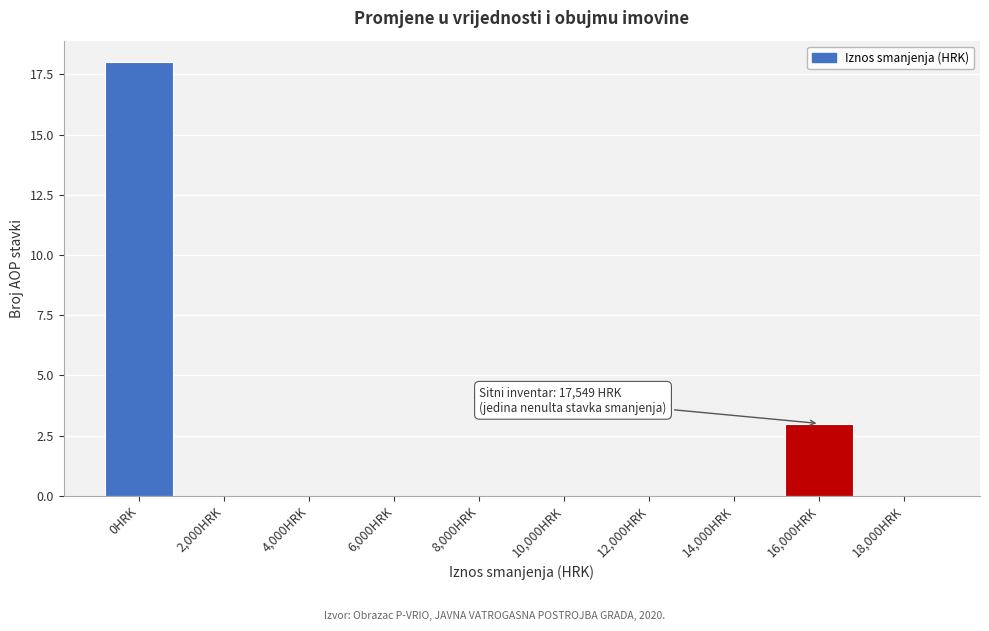

Reading left to right, list all the values displayed in this chart.

0HRK=18	2,000HRK=0	4,000HRK=0	6,000HRK=0	8,000HRK=0	10,000HRK=0	12,000HRK=0	14,000HRK=0	16,000HRK=3	18,000HRK=0